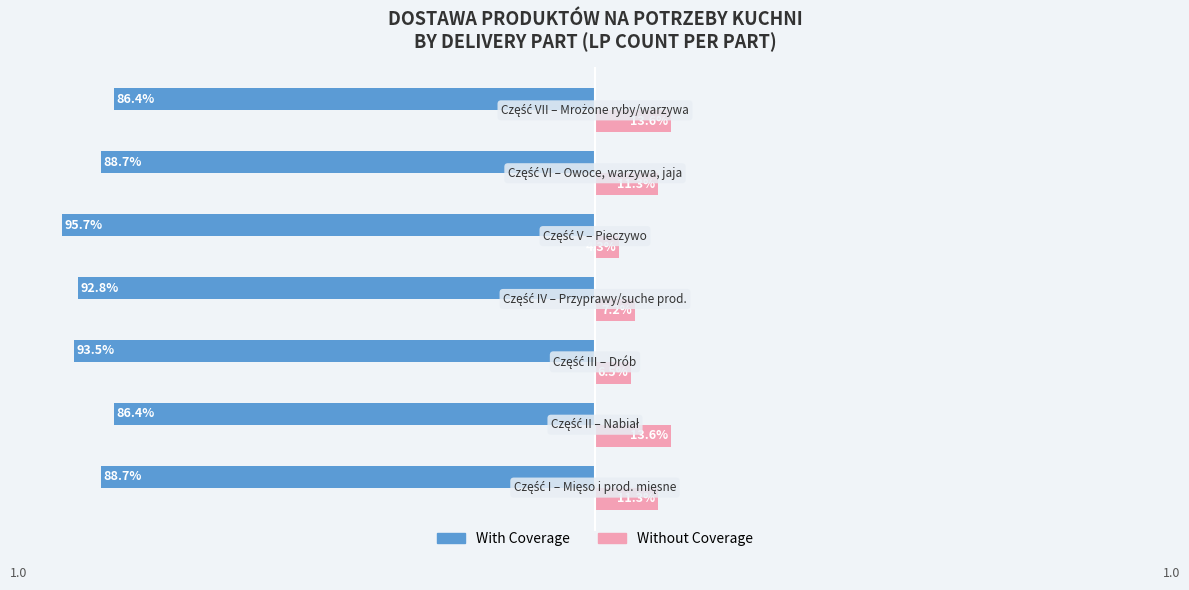

Which series has the largest total across all categories?

Without Coverage